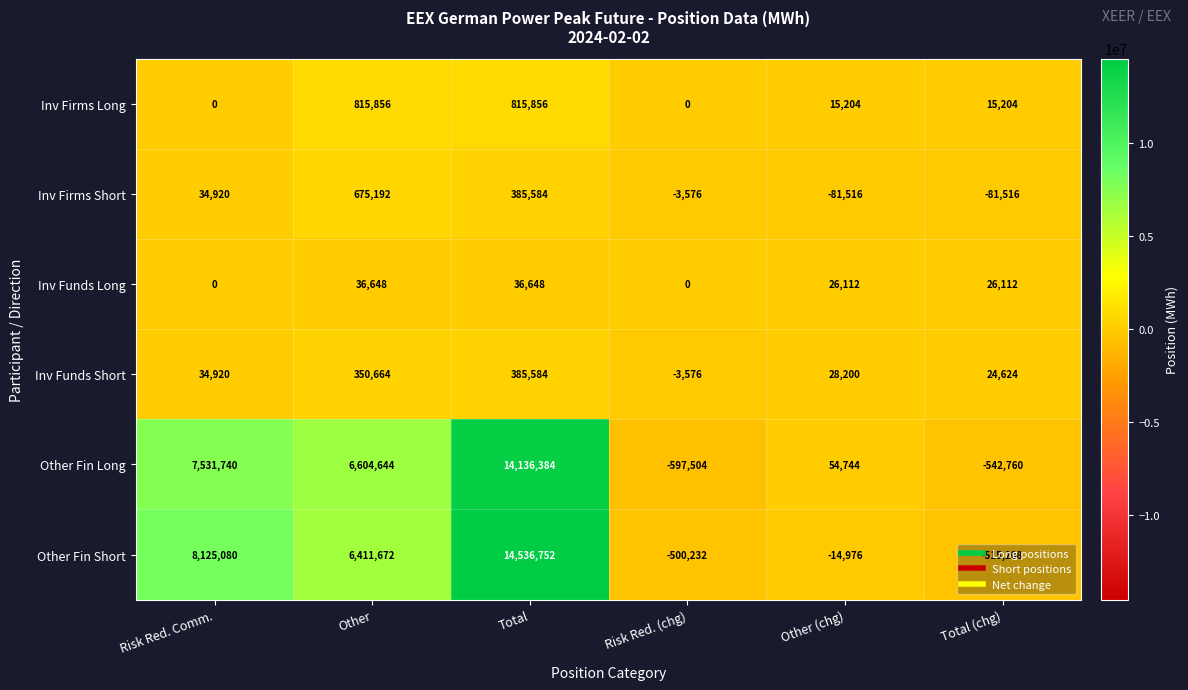

What is the maximum value for Inv Funds Long?

36648